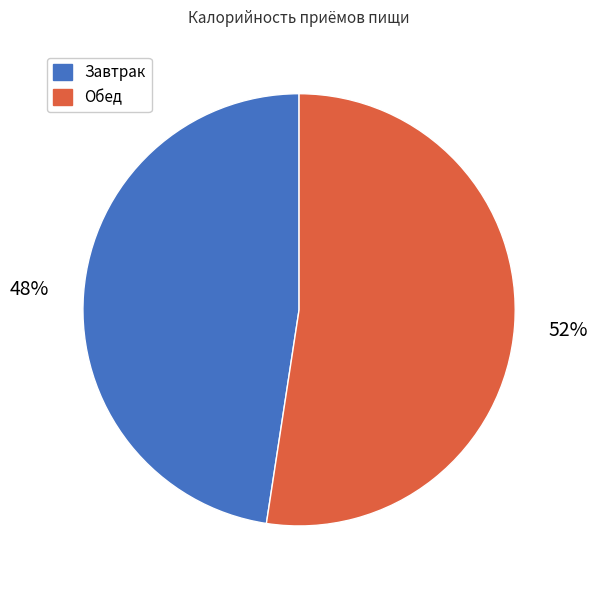

Combined, do Завтрак and Обед account for over 50%?

Yes